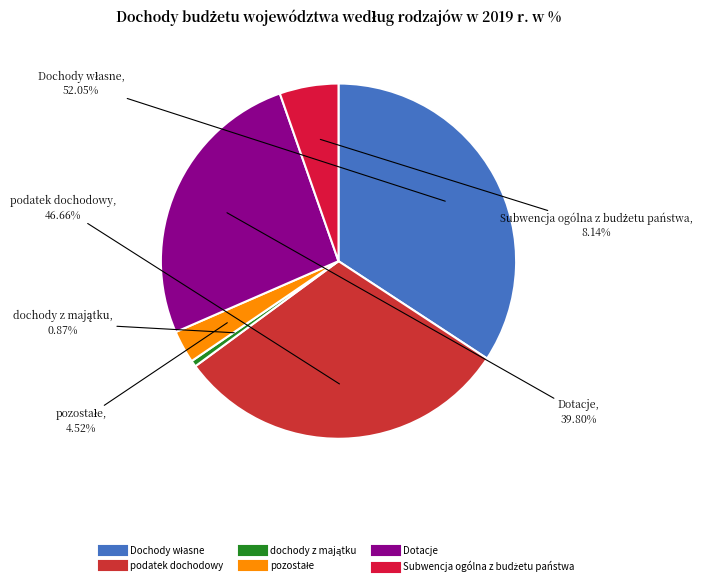

Is there any slice that represents more than half of the pie?

No